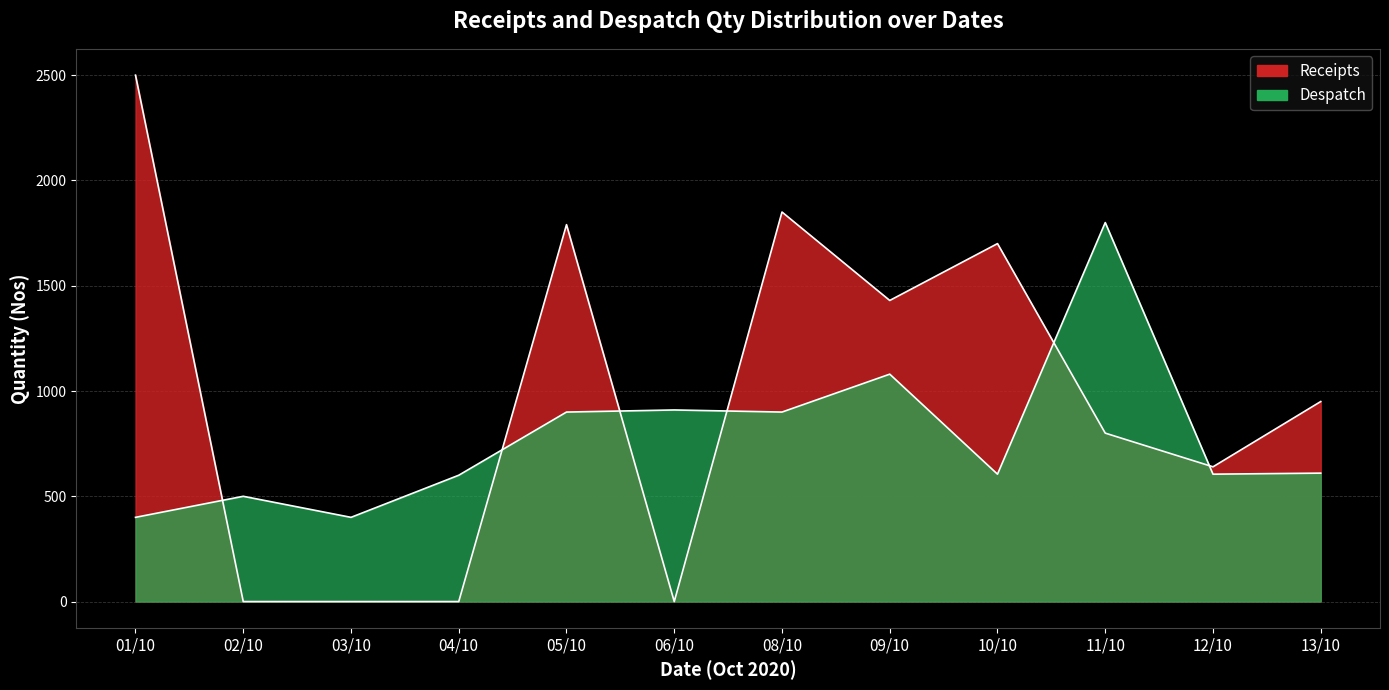

At which label does Despatch (Qty) reach its minimum?

01/10